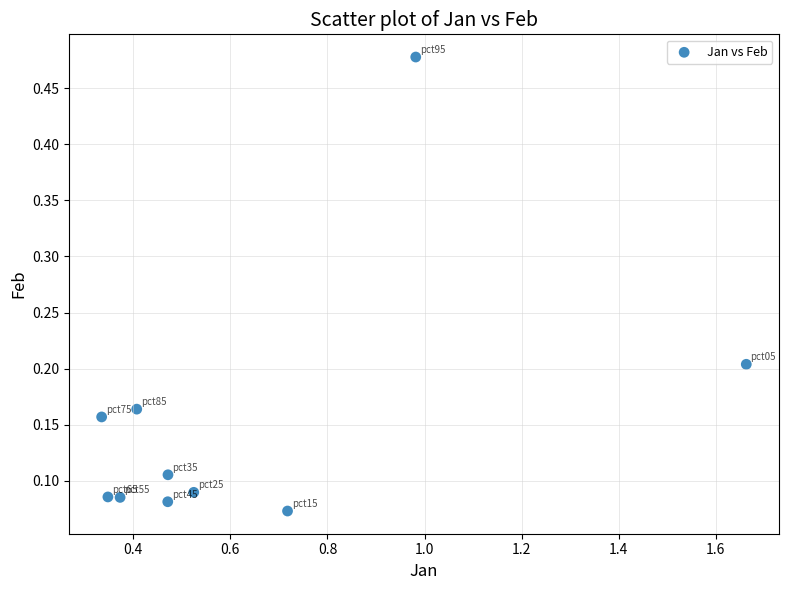

What is the average X value?

0.6